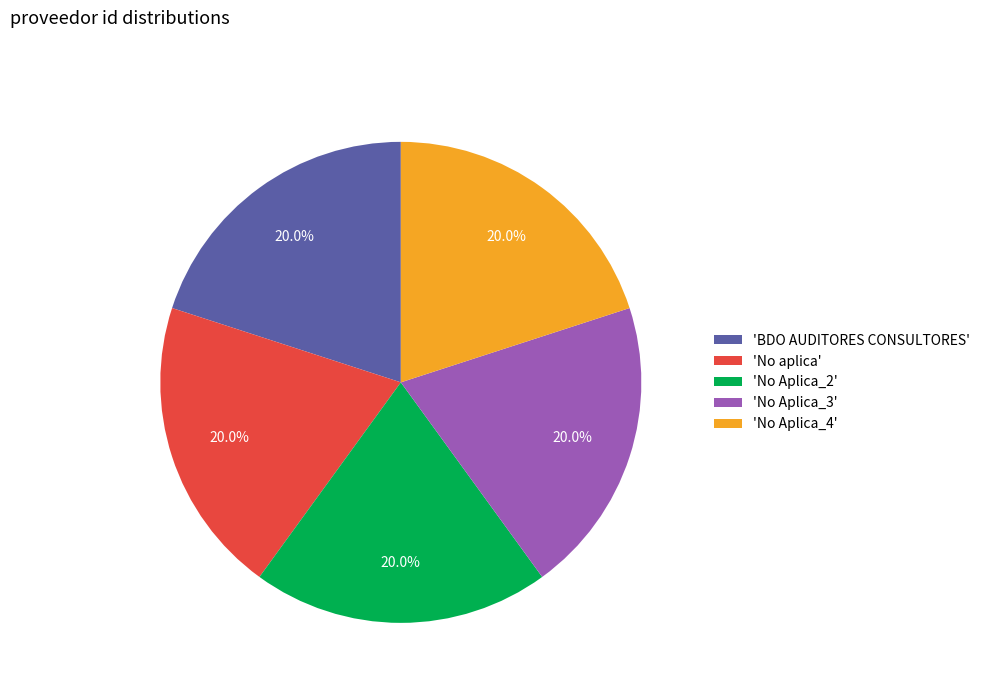

How many slices are in this pie chart?

5